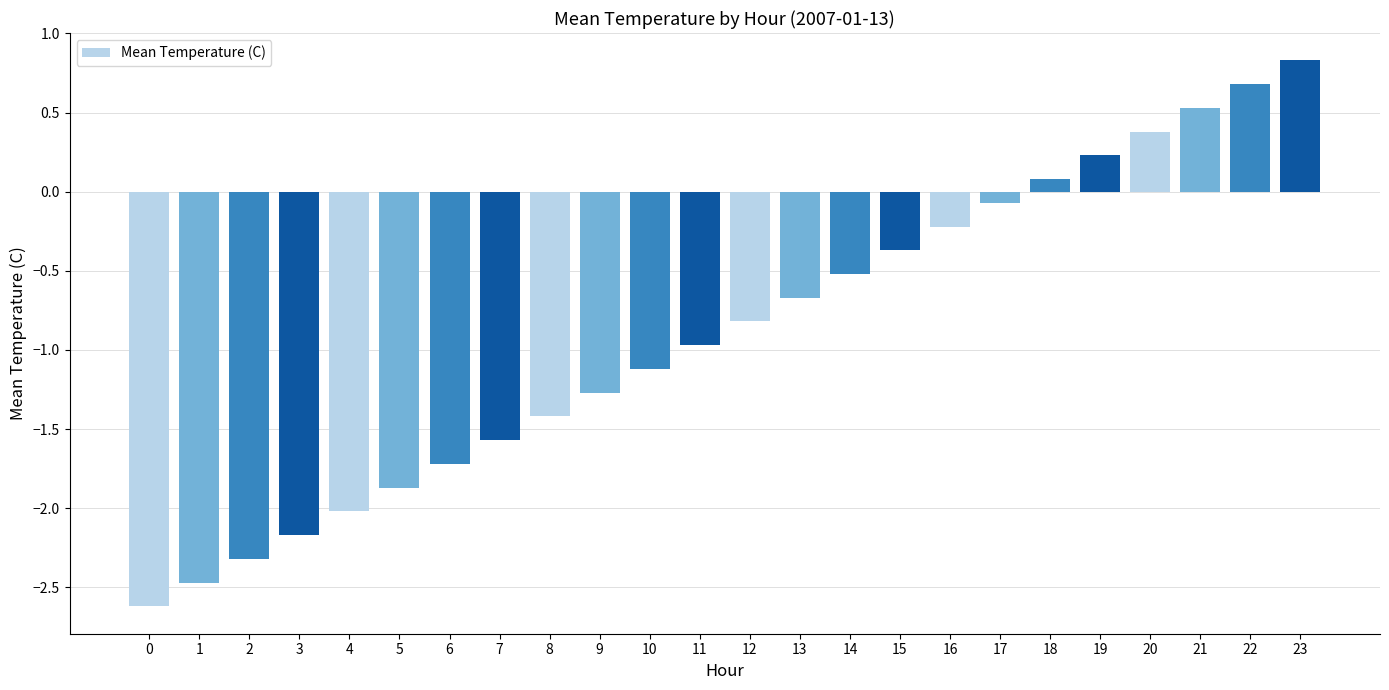

Which has a higher value, 5 or 2?

5